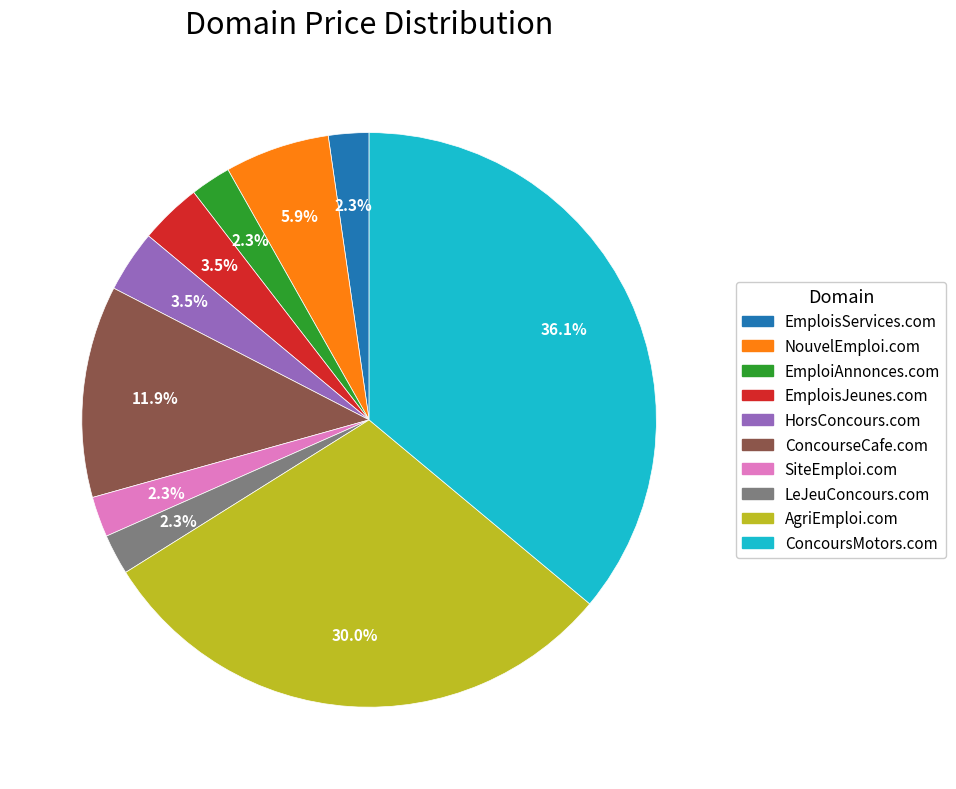

The LeJeuConcours.com slice represents 2% of the pie. True or false?

True